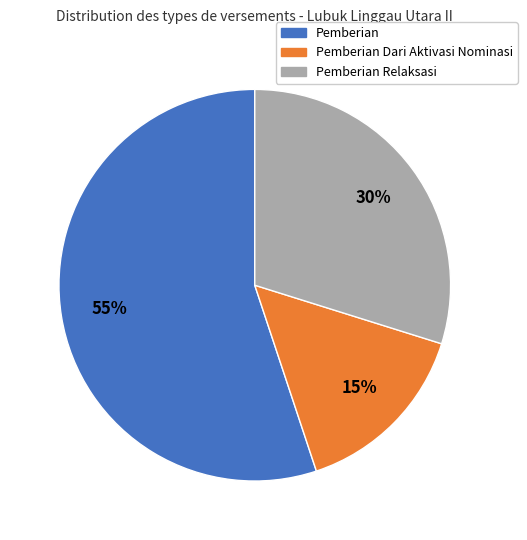

Is there any slice that represents more than half of the pie?

Yes